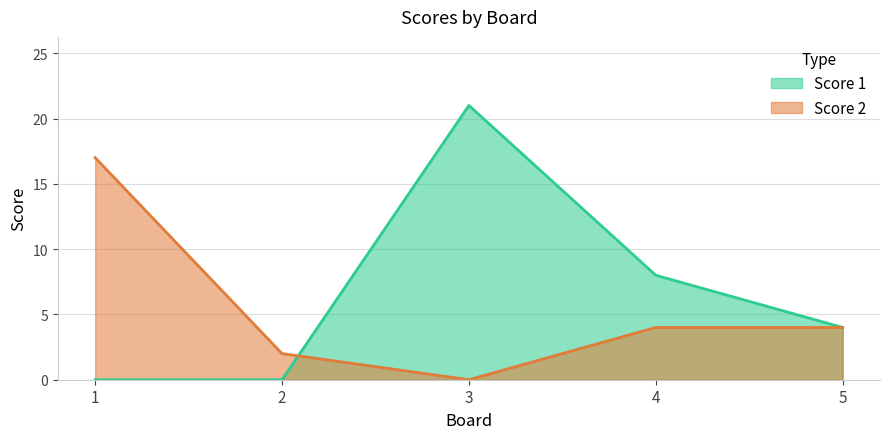

Where is the first local minimum for Score 2?

3